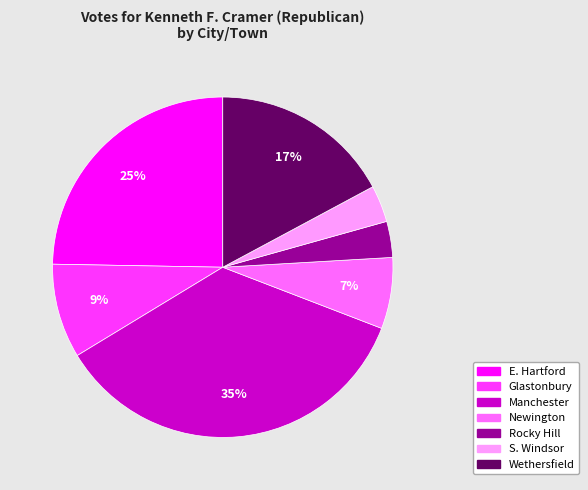

How many slices are in this pie chart?

7